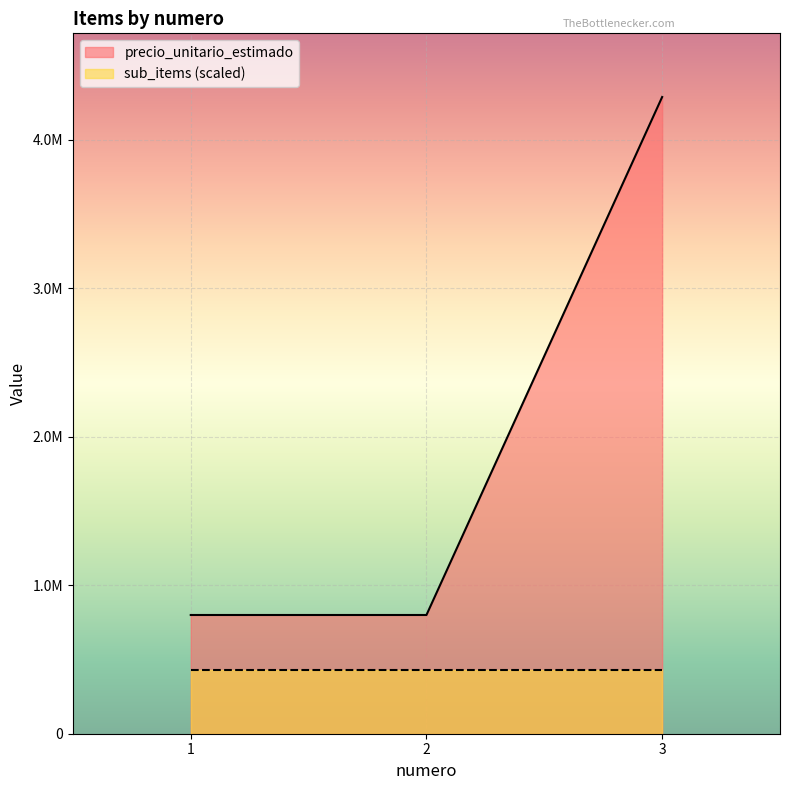

Reading left to right, extract all data points from this chart.

1=799469	2=799470	3=4287236